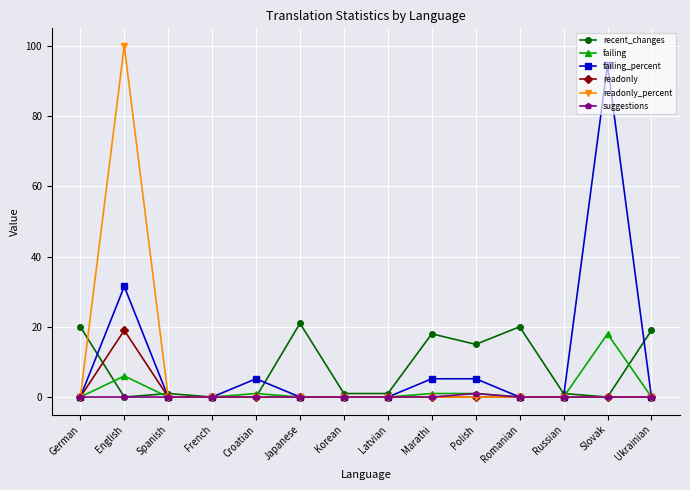

How many distinct data groups are displayed?

6